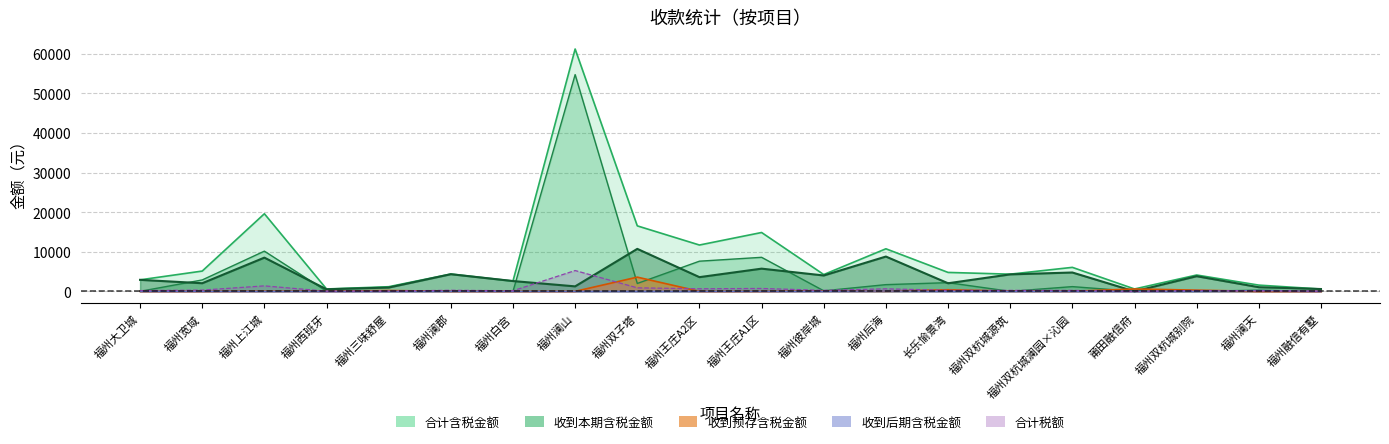

Where does the 收到本期含税金额 series first go above 3587?

福州上江城